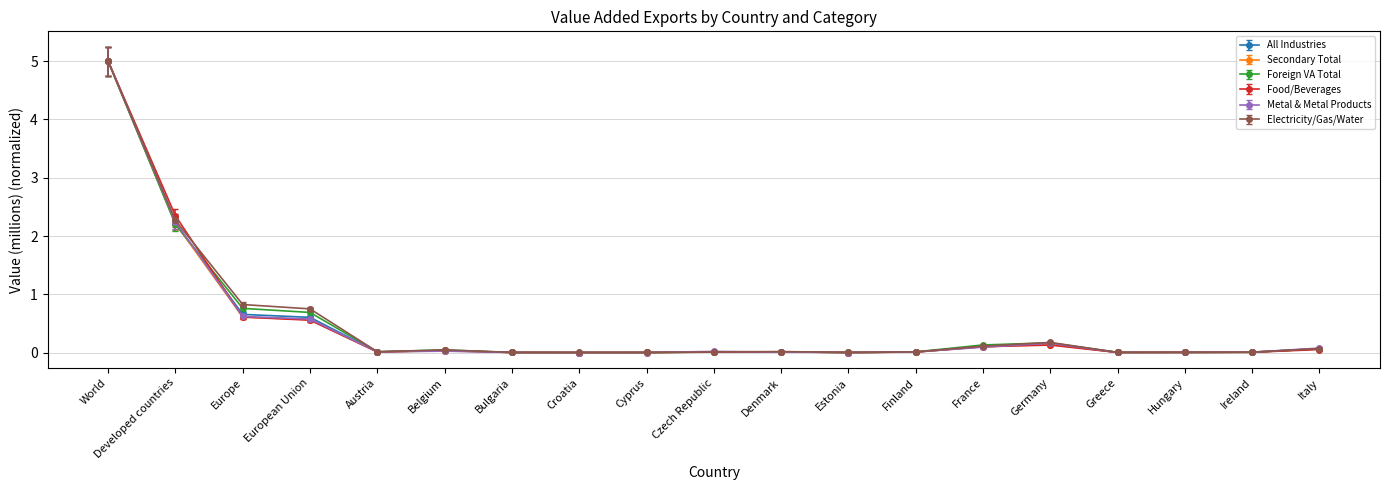

What is the highest value of the Metal & Metal Products series?

5.0